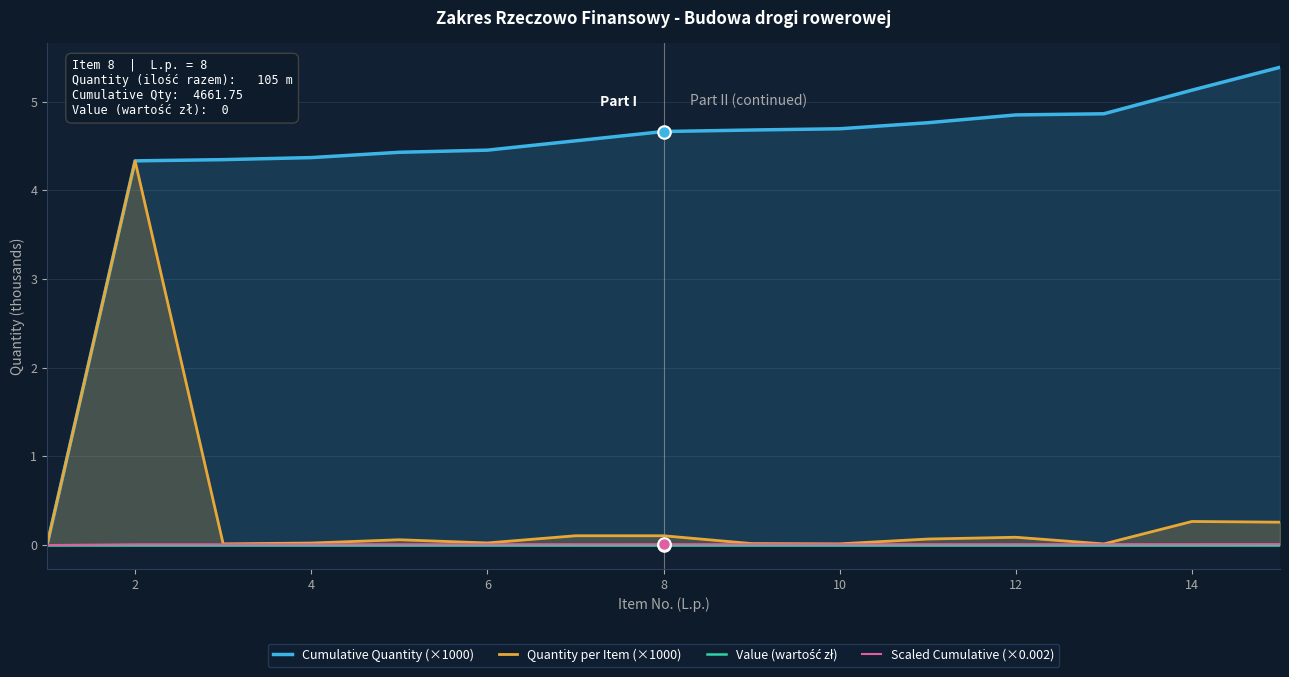

Does the chart have visible grid lines?

Yes